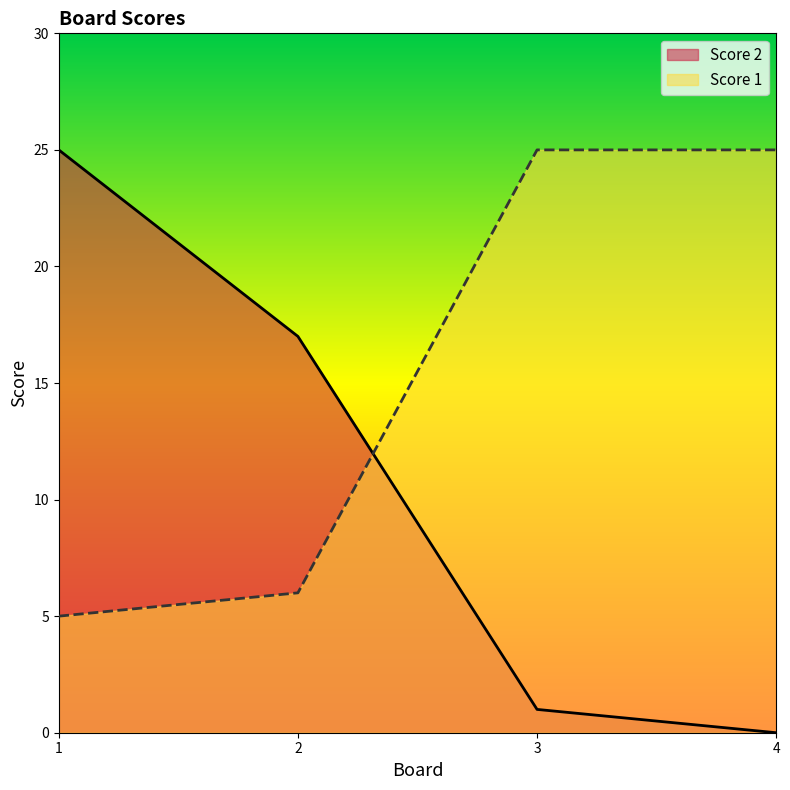

Which category has the lowest value in the Score 1 series?

1